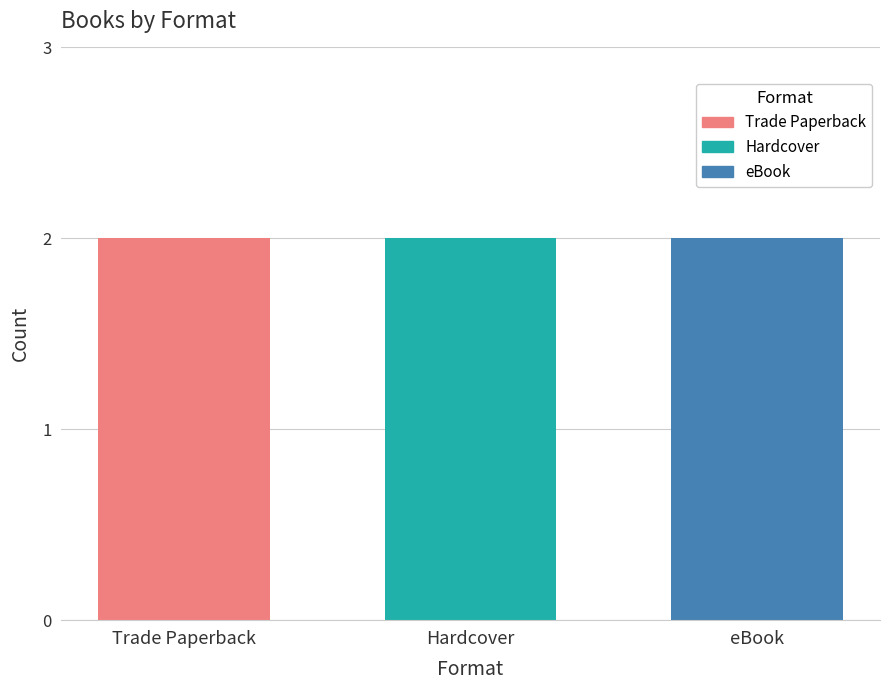

At which label does eBook reach its minimum?

Hardcover